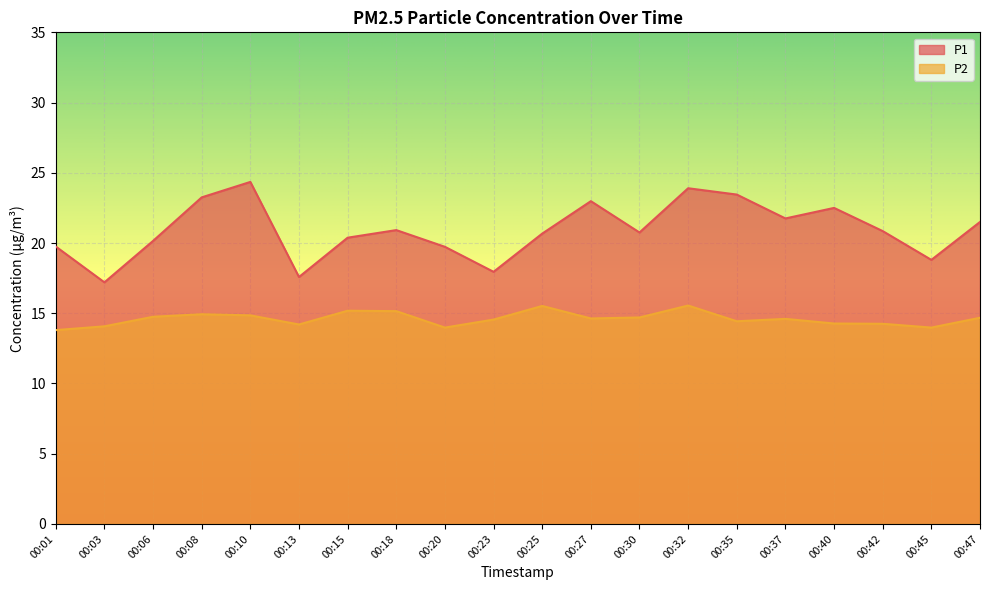

At which label is P1 closest to 20?

00:06